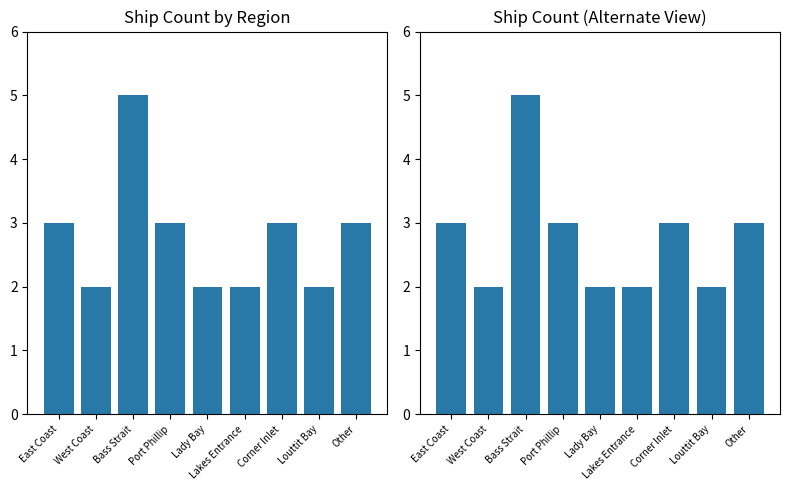

Count the number of categories in the chart.

9